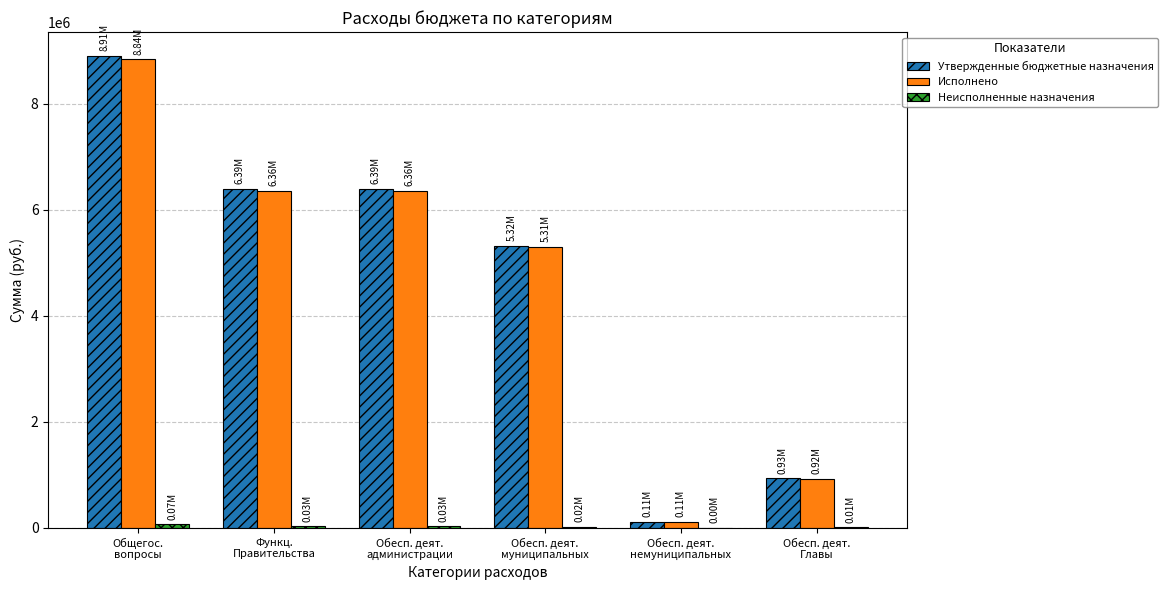

What is the sum of all Утвержденные бюджетные назначения values?

28043065.9